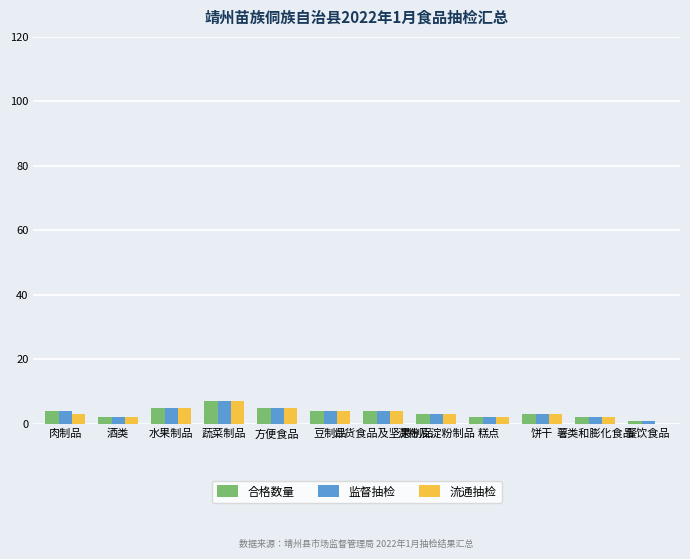

What is the total value across all series at 糕点?

6